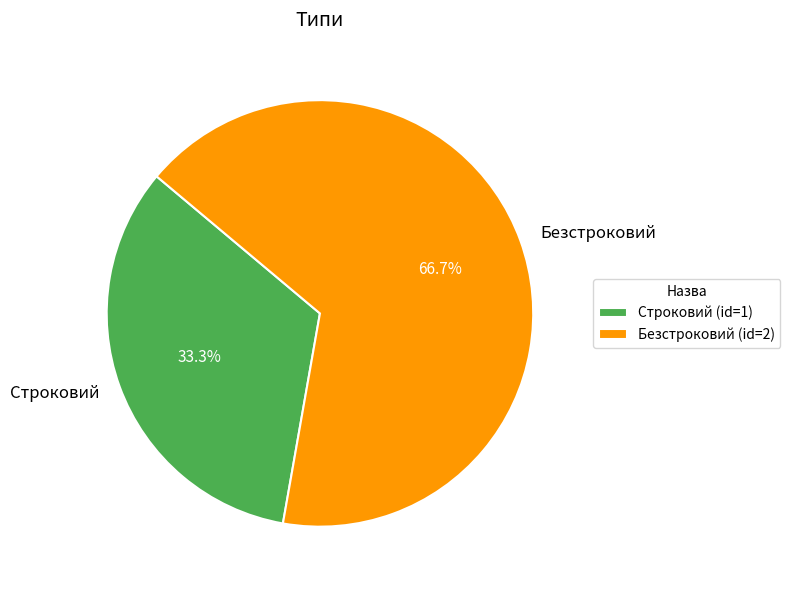

Approximately how many times larger is the value at Безстроковий compared to Строковий?

2.0